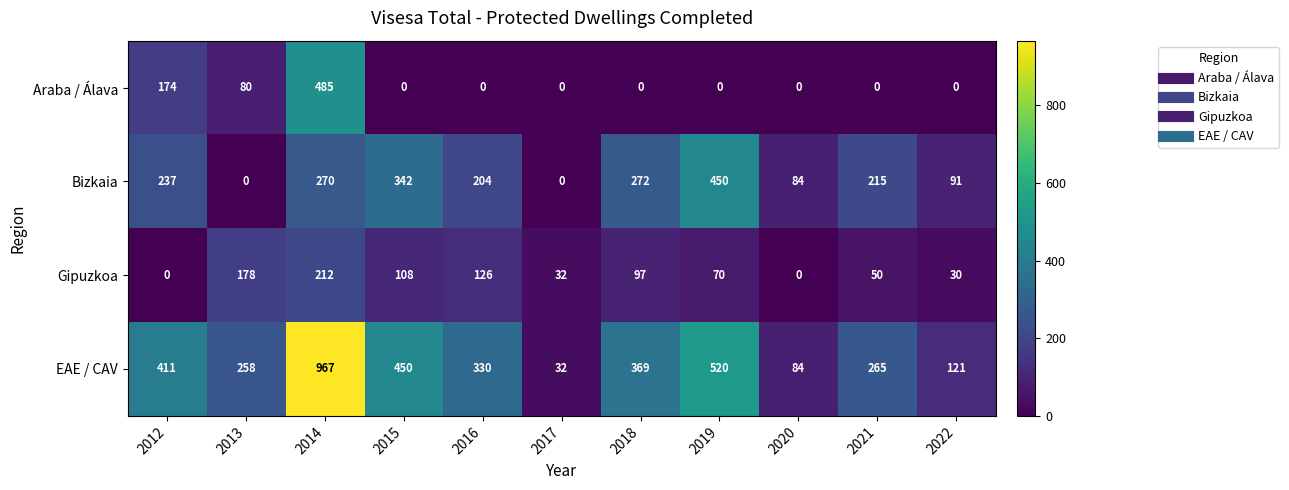

What is the total value across all series at 2022?

242